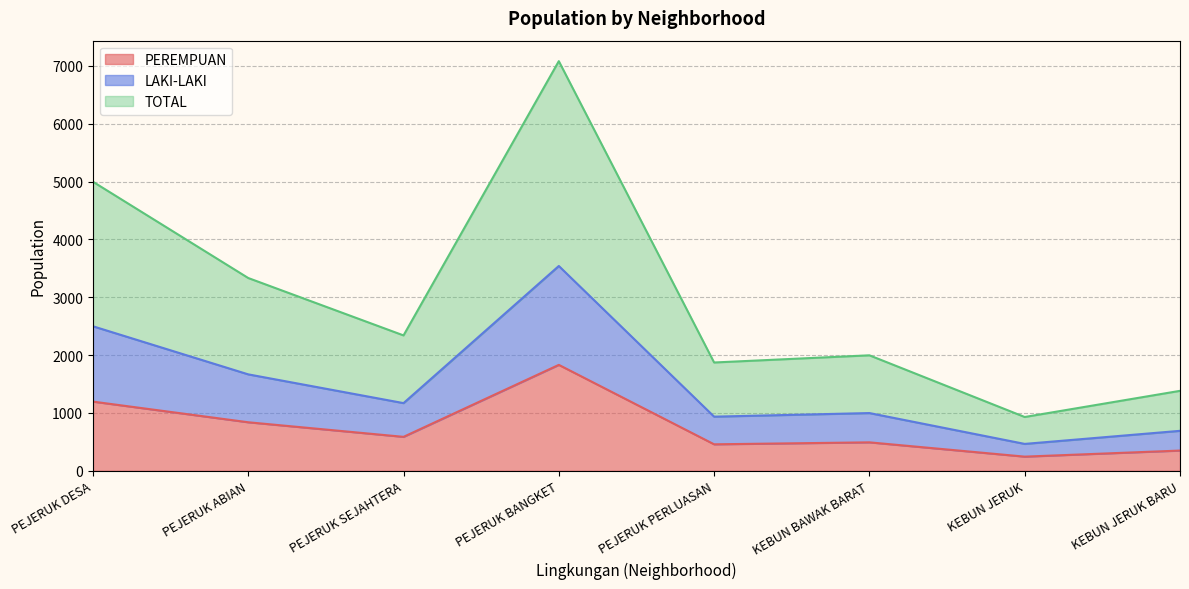

In TOTAL, how many points are higher than both neighbors (excluding endpoints)?

2